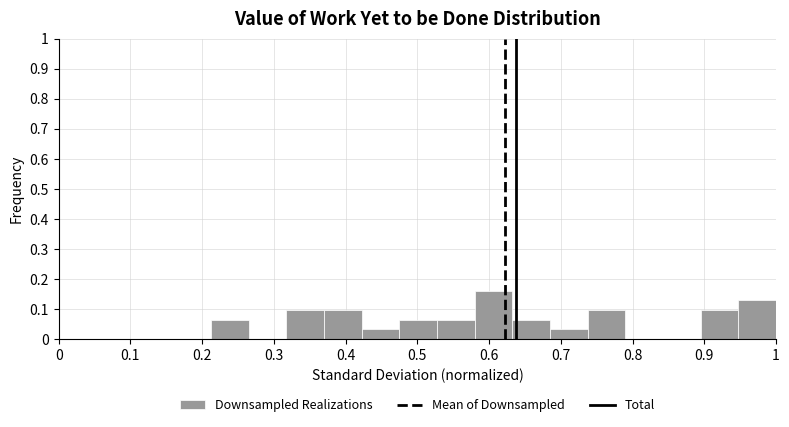

Reading left to right, transcribe this chart: for each bar, give the range it covers on the x-axis and its height. Neither the bar edges nor the heights are printed on the chart, so give them approximately, as read against the axes.

0.21 to 0.26: 0.06
0.26 to 0.32: 0
0.32 to 0.37: 0.10
0.37 to 0.42: 0.10
0.42 to 0.47: 0.03
0.47 to 0.53: 0.06
0.53 to 0.58: 0.06
0.58 to 0.63: 0.16
0.63 to 0.68: 0.06
0.68 to 0.74: 0.03
0.74 to 0.79: 0.10
0.79 to 0.84: 0
0.84 to 0.89: 0
0.89 to 0.95: 0.10
0.95 to 1.00: 0.13